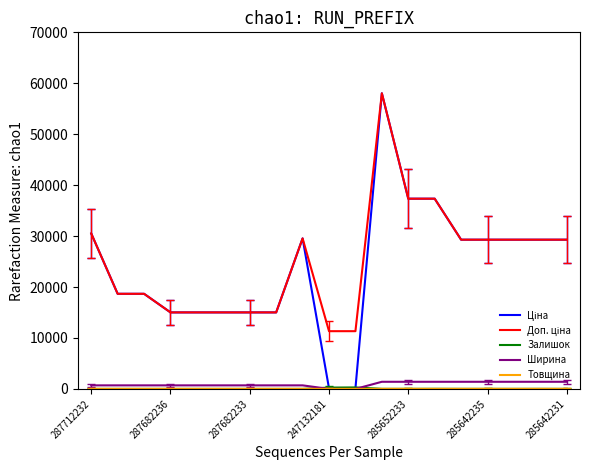

What is the maximum value for Ширина?

1400.0